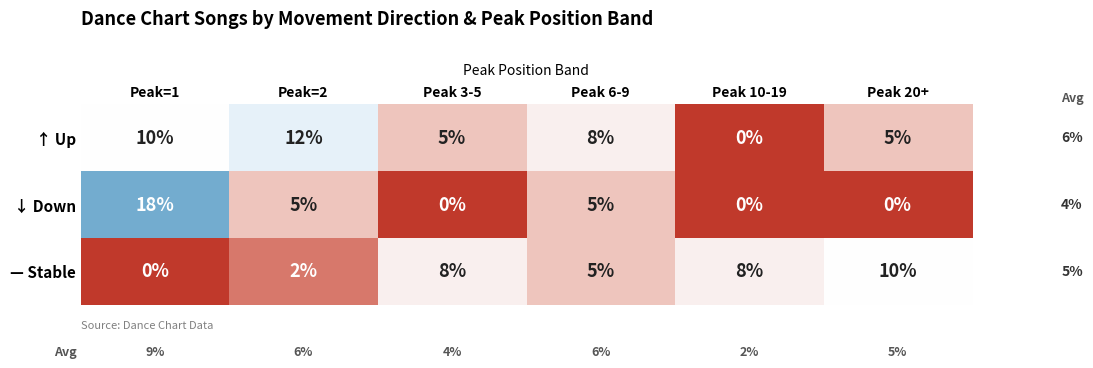

At which label does ↓ Down first exceed 5?

Peak=1